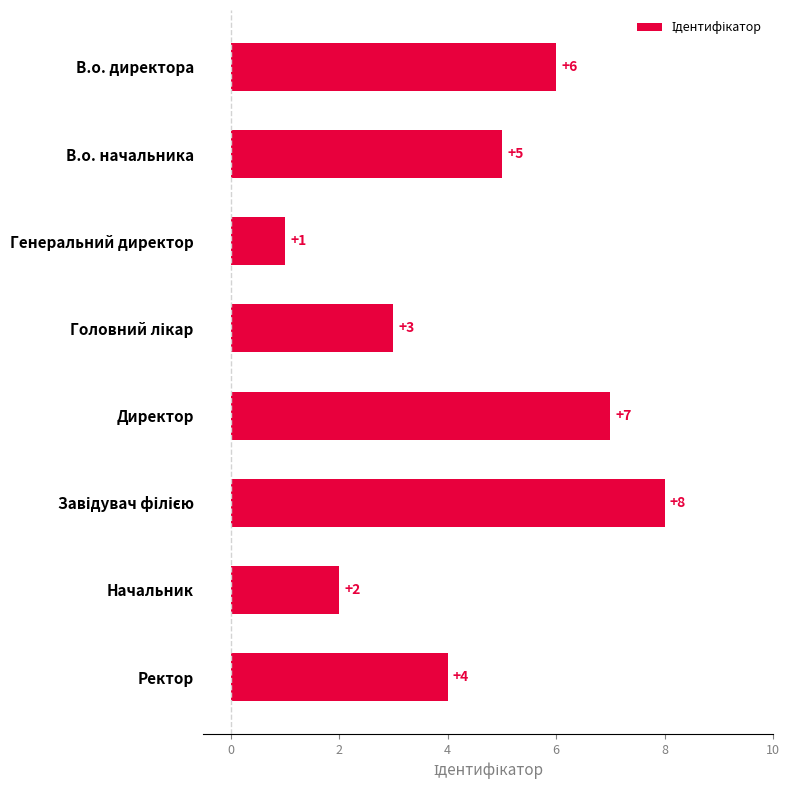

Count the values in the range 3 to 7.

5